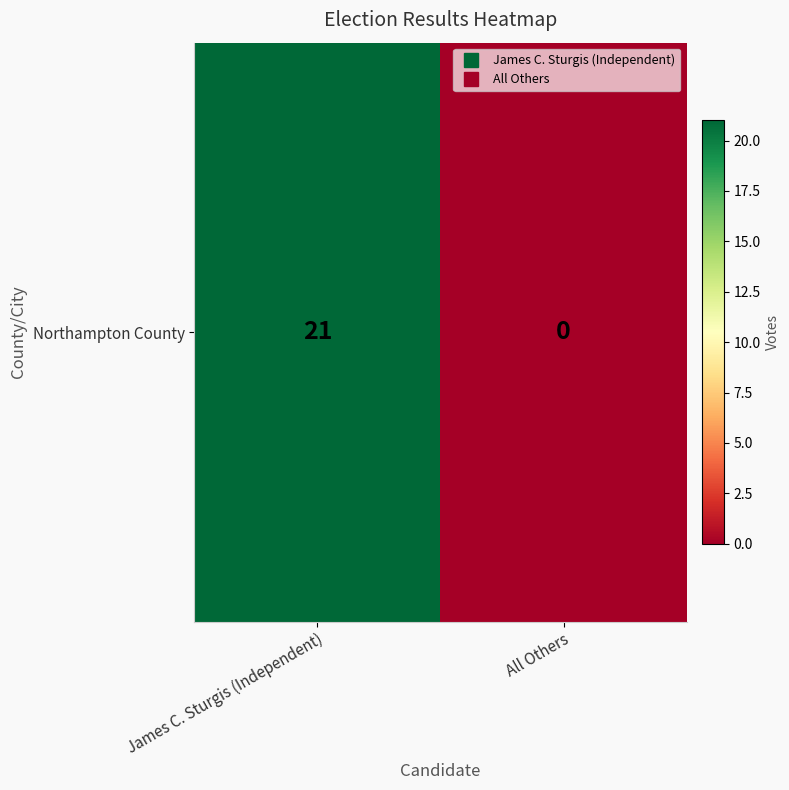

Rank the categories by value from lowest to highest.

All Others, James C. Sturgis (Independent)